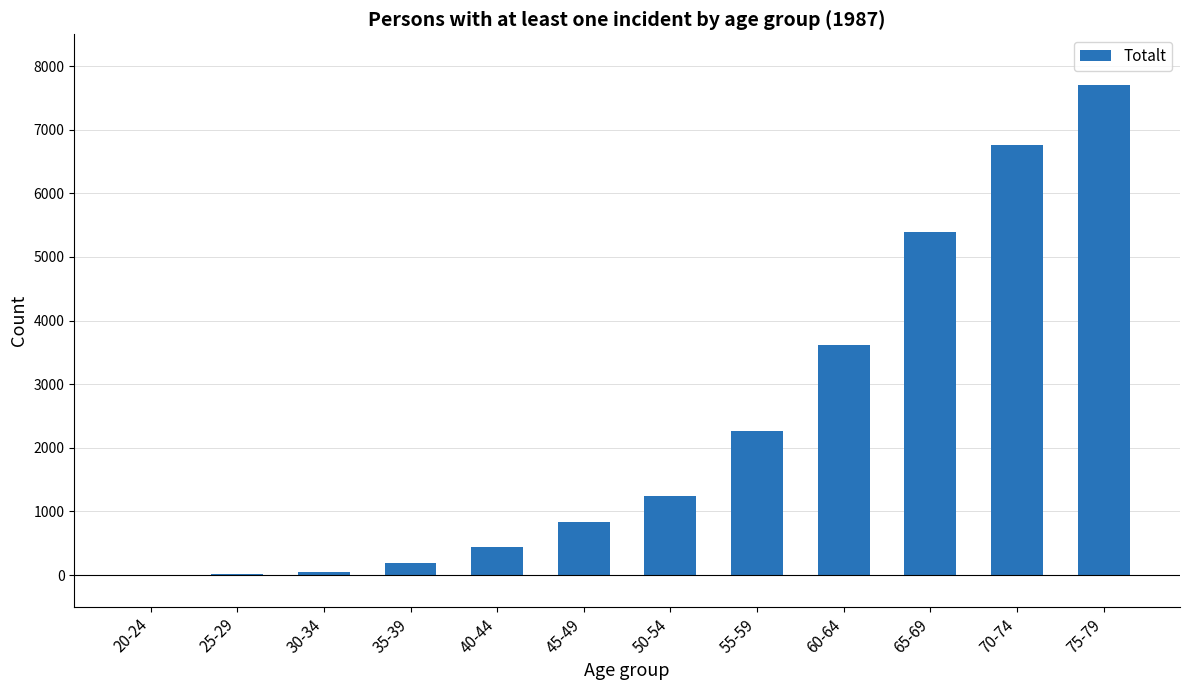

What is the sum of all values?

28518